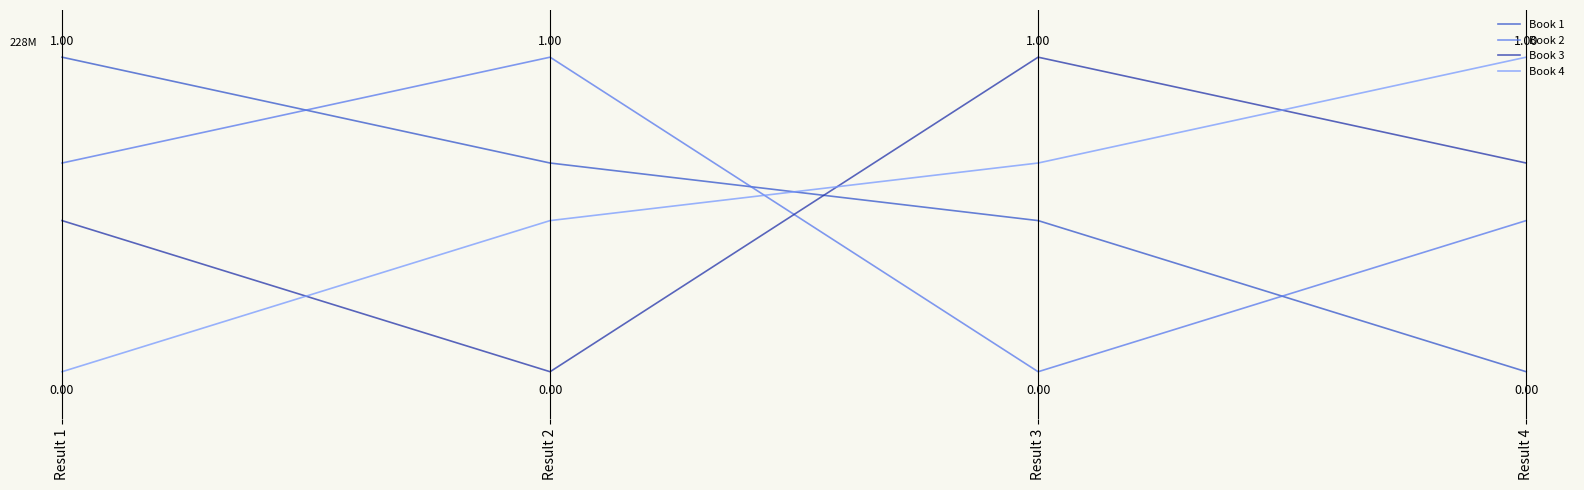

Where is the first local maximum for Book 2?

Result 2